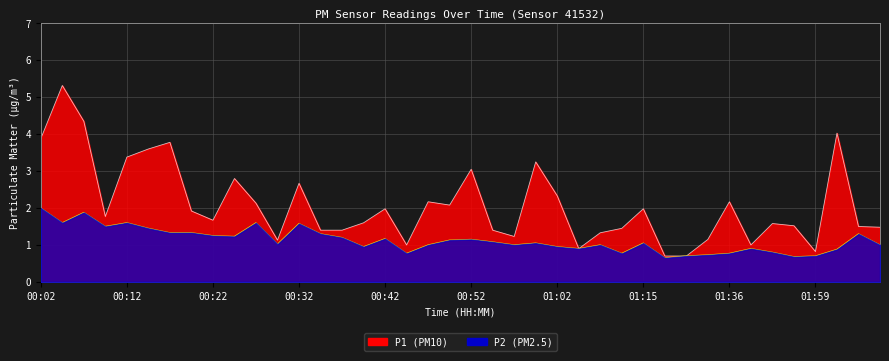

What is the value of the P1 point at the 28th from the left?

1.4